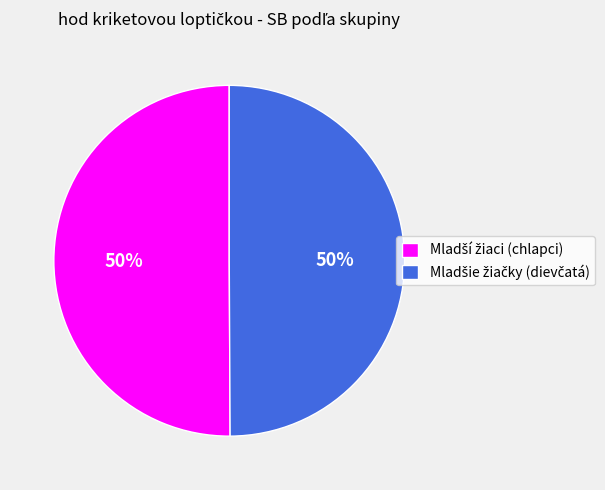

To the nearest percent, what is the average slice percentage?

50%